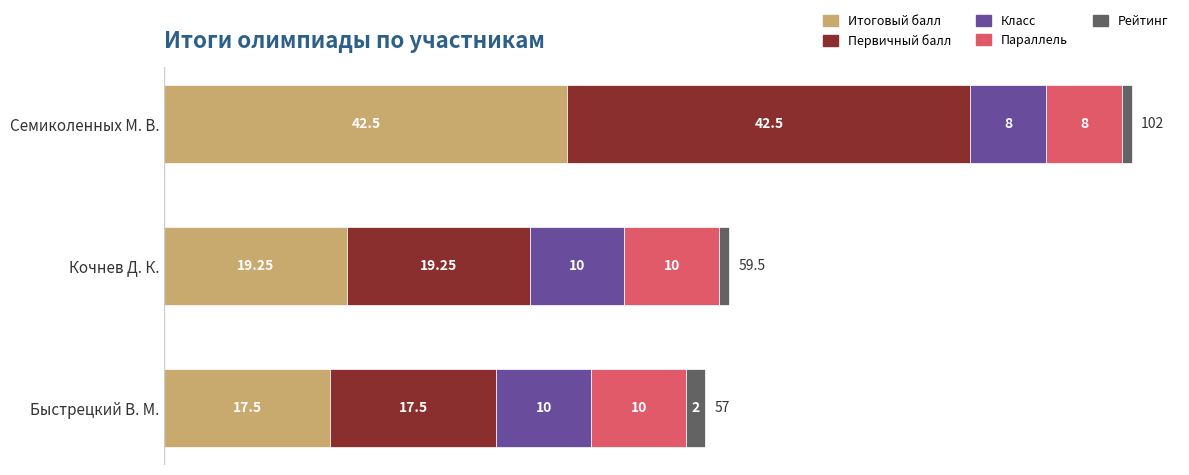

Which category has the lowest value in the Итоговый балл series?

Быстрецкий В. М.